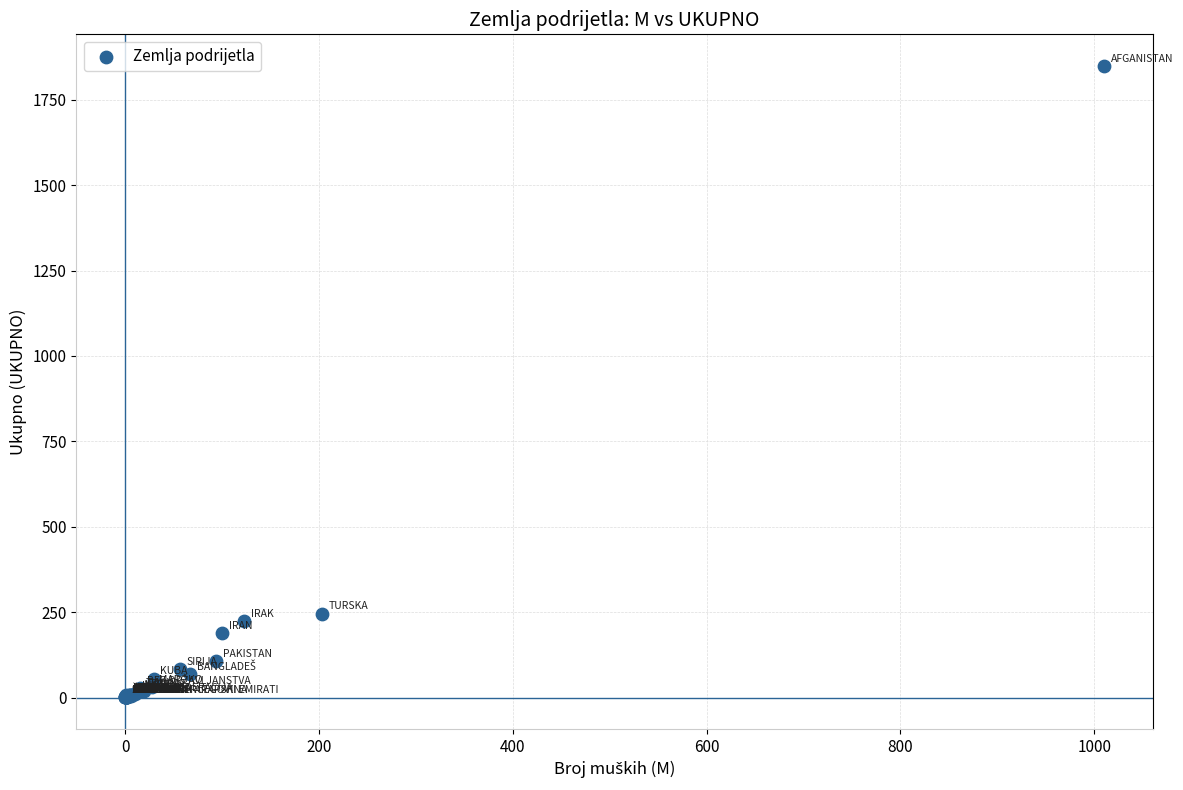

What Y value in the scatter plot is closest to 925?

246